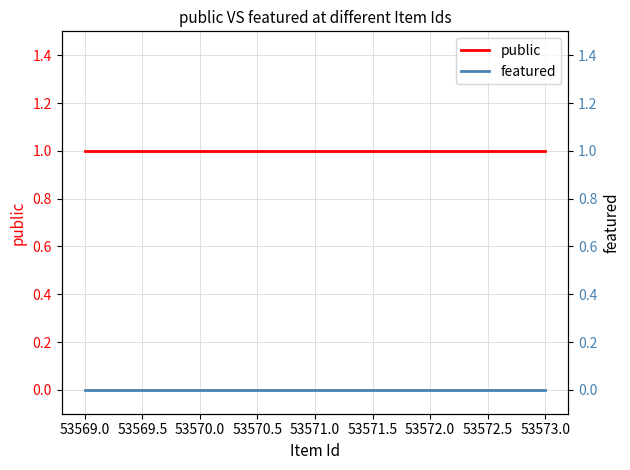

Does the chart have visible grid lines?

Yes